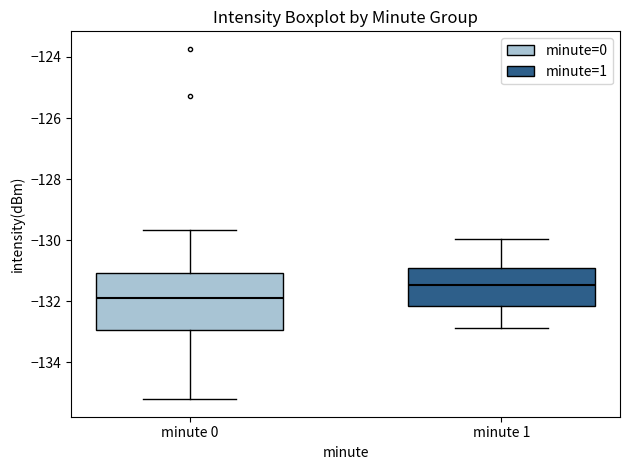

Reading left to right, read every box against the y-axis: the position of its median line, the range the box covers, and the ends of its whiskers. The values are not printed on the chart, so give them approximately, as read against the axis.

minute 0: median -132.0, box -133.0 to -131.0, whiskers -135.2 to -129.6
minute 1: median -131.4, box -132.2 to -131.0, whiskers -132.8 to -130.0